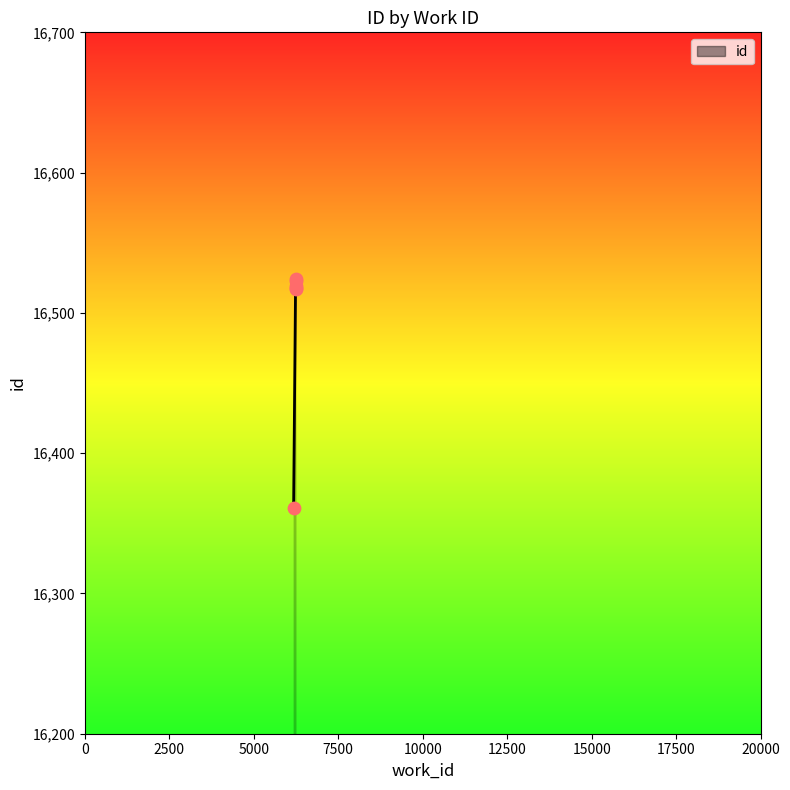

Between 6234 and 6234, which is larger?

6234